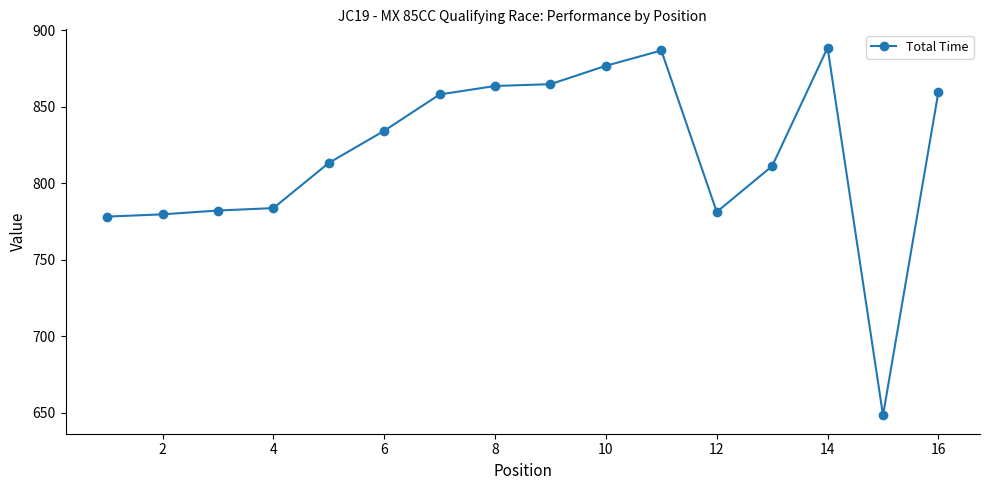

What is the minimum value shown in the chart?

648.3